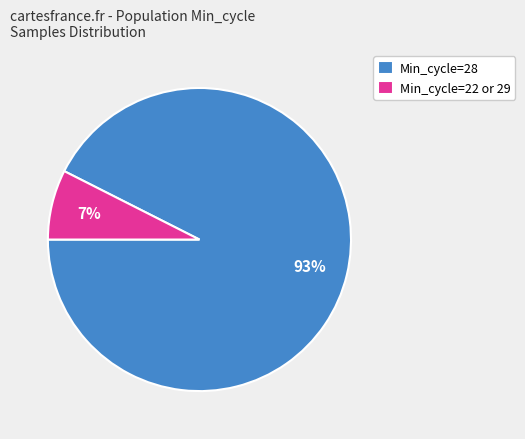

Which category has the biggest portion of the pie?

Min_cycle=28